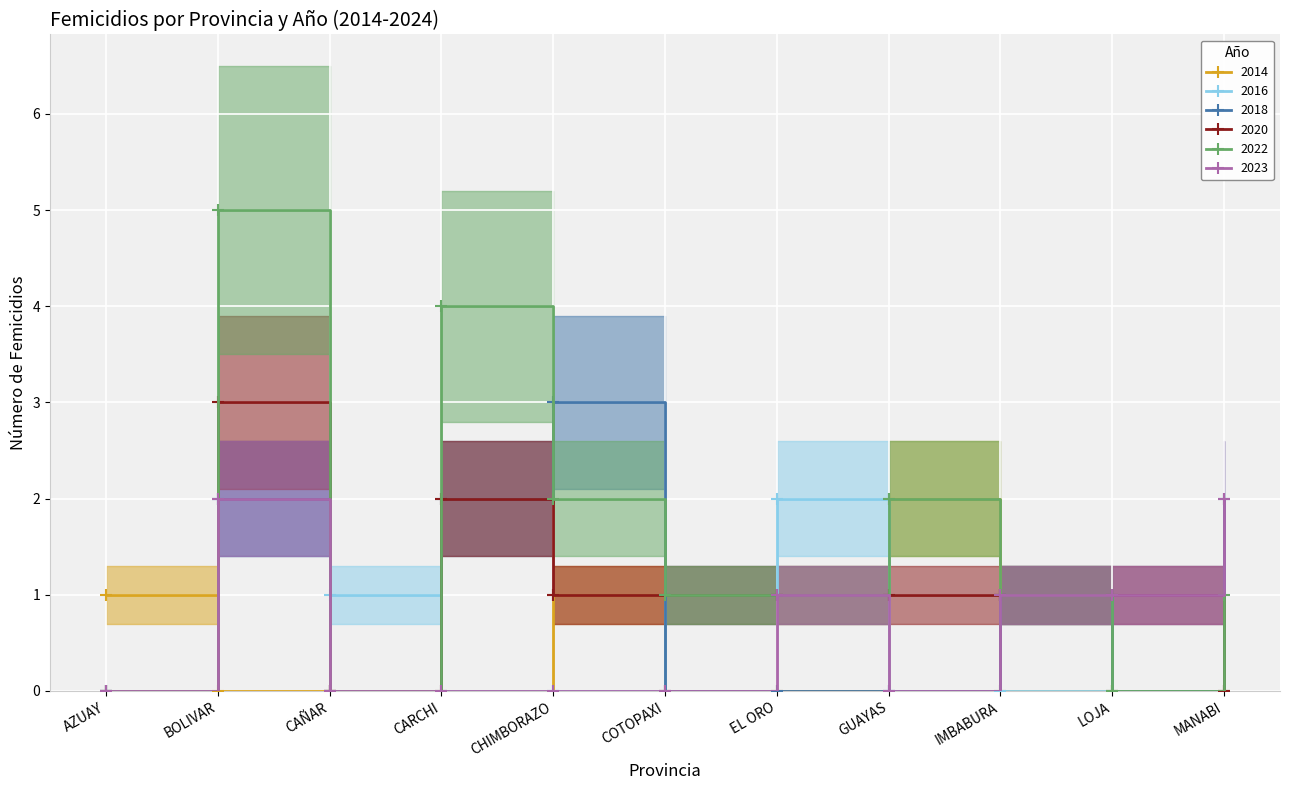

At which label is 2014 closest to 1?

AZUAY